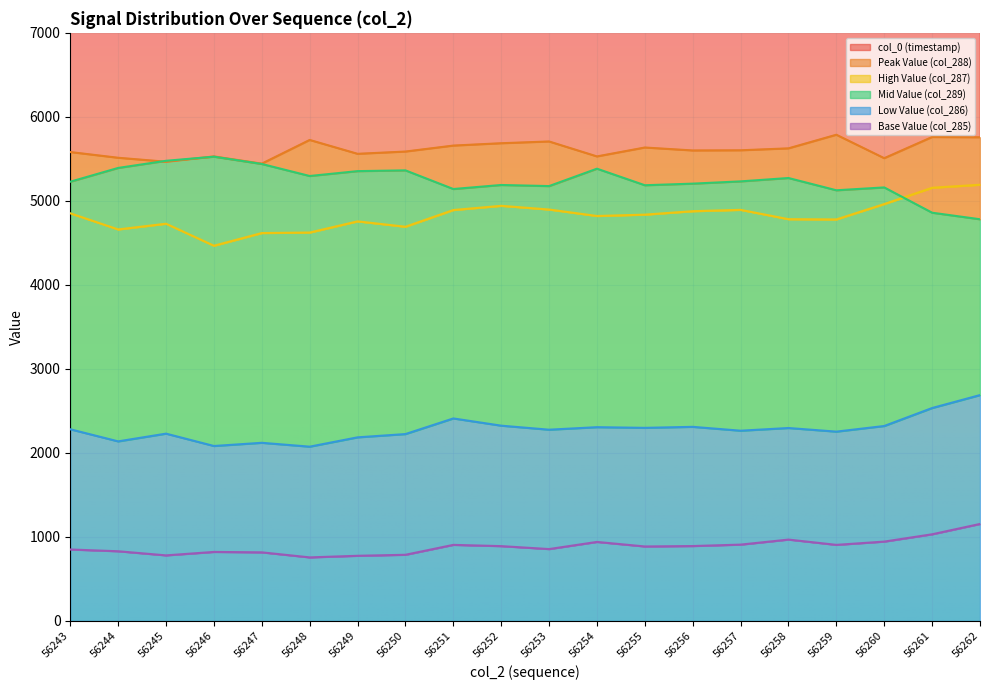

The value of Base Value (col_285) at 56248 is 285.4. True or false?

False